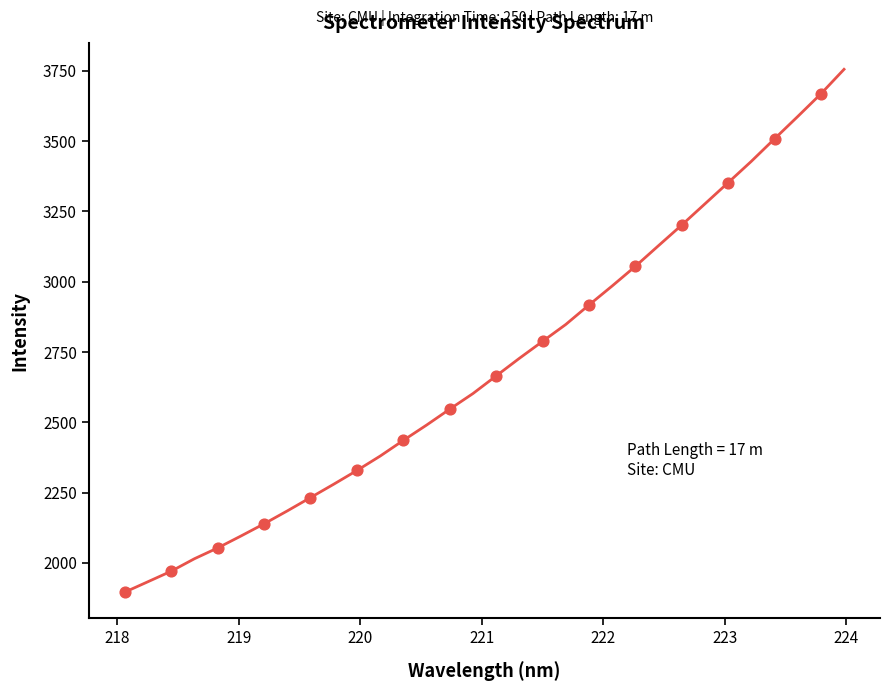

What is the minimum value shown in the chart?

1895.7